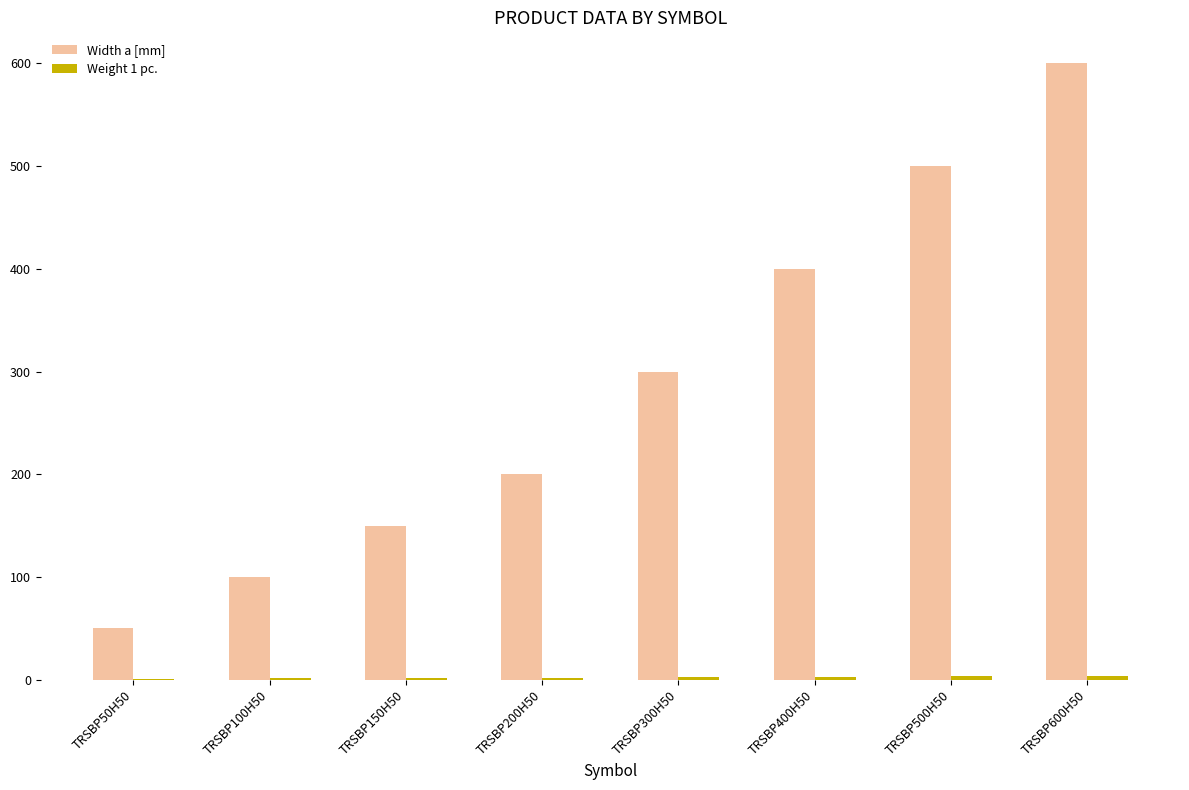

Where is Width a [mm] nearest to the value 325?

TRSBP300H50